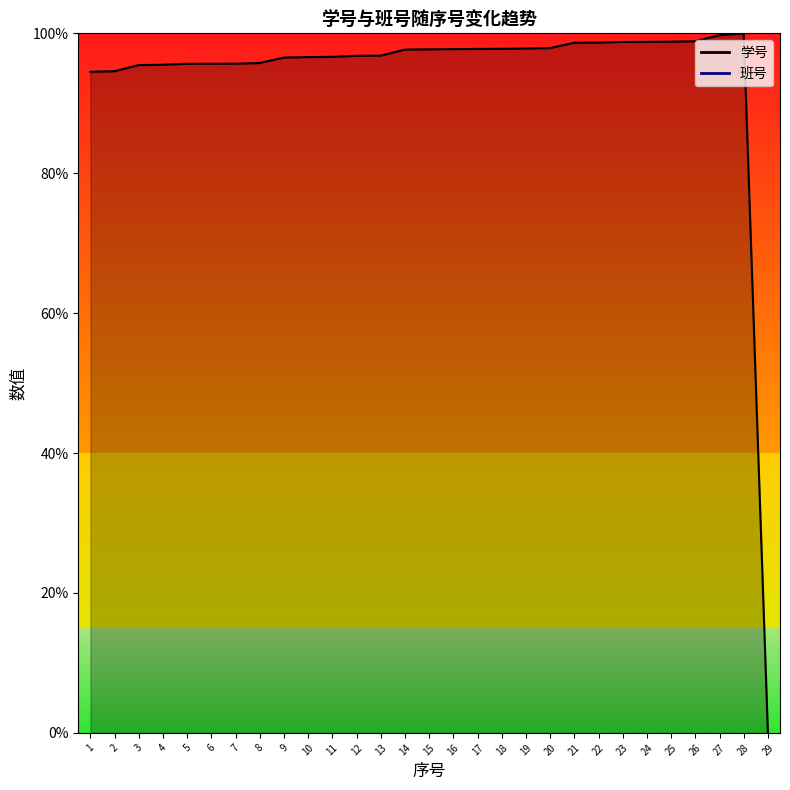

What is the change in value from 3 to 20?

+2.4